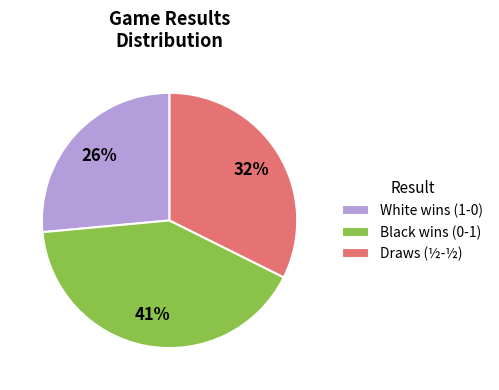

What percentage is the Draws (½-½) slice, to the nearest percent?

32%